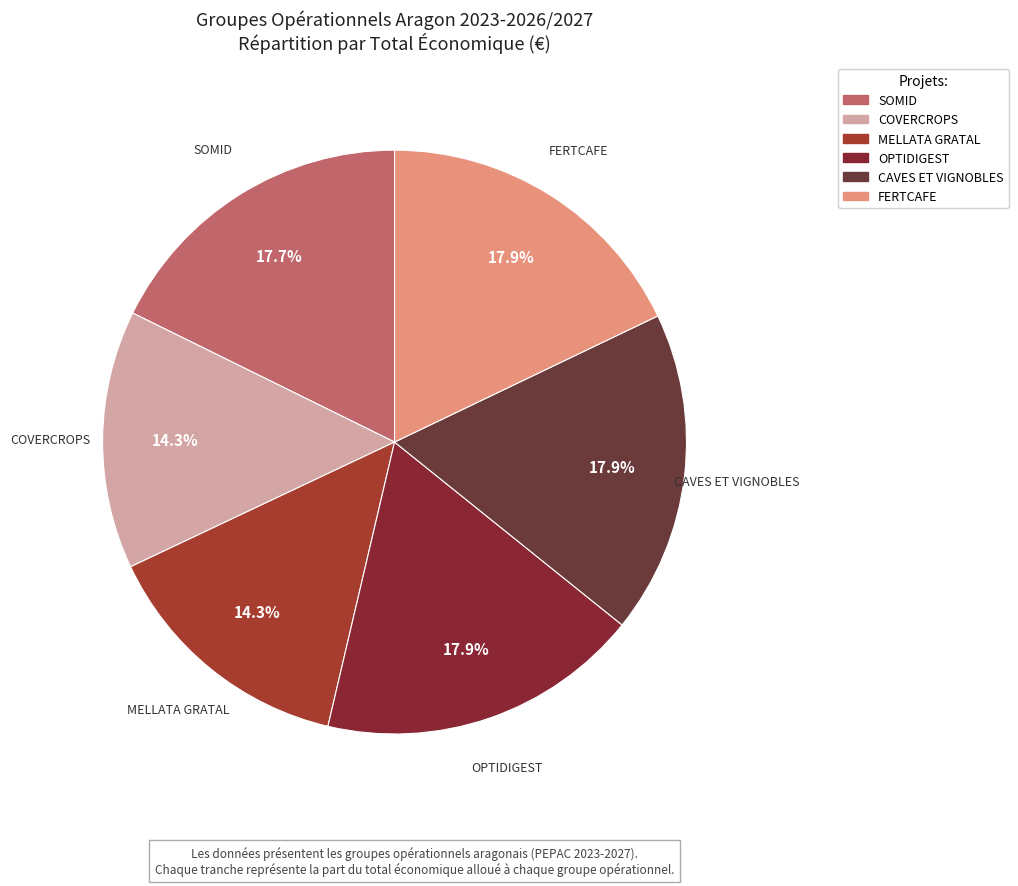

What portion of the pie excludes CAVES ET VIGNOBLES?

82.1%